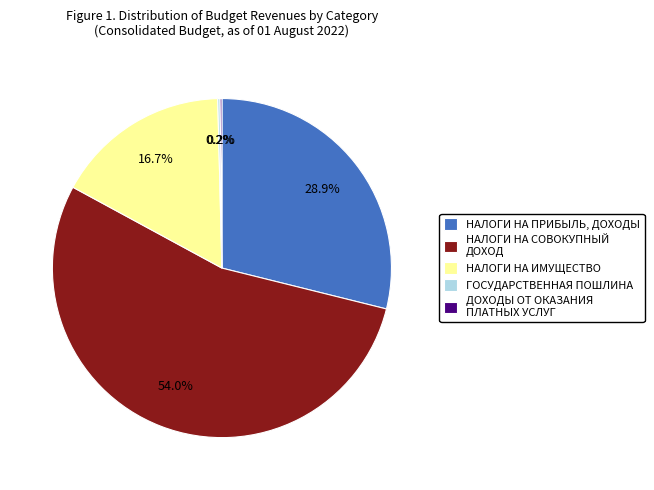

Between НАЛОГИ НА ПРИБЫЛЬ, ДОХОДЫ and НАЛОГИ НА СОВОКУПНЫЙ ДОХОД, which is larger?

НАЛОГИ НА СОВОКУПНЫЙ ДОХОД